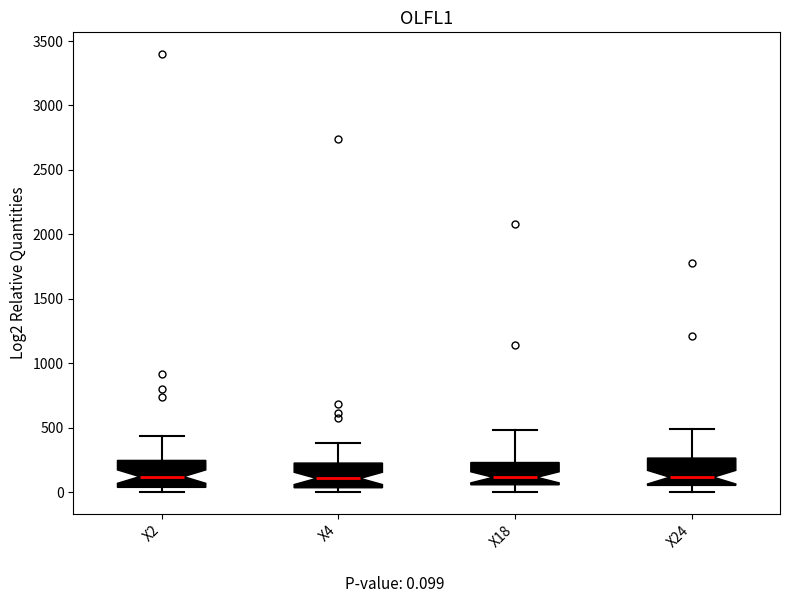

Reading left to right, transcribe this box plot: for each box, give where its median line is, the range the box spans, and where its two whiskers end, as read against the y-axis. The values are not printed on the chart, so give them approximately, as read against the axis.

X2: median 100, box 50 to 250, whiskers 0 to 450
X4: median 100, box 50 to 200, whiskers 0 to 400
X18: median 100, box 50 to 250, whiskers 0 to 500
X24: median 100, box 50 to 250, whiskers 0 to 500